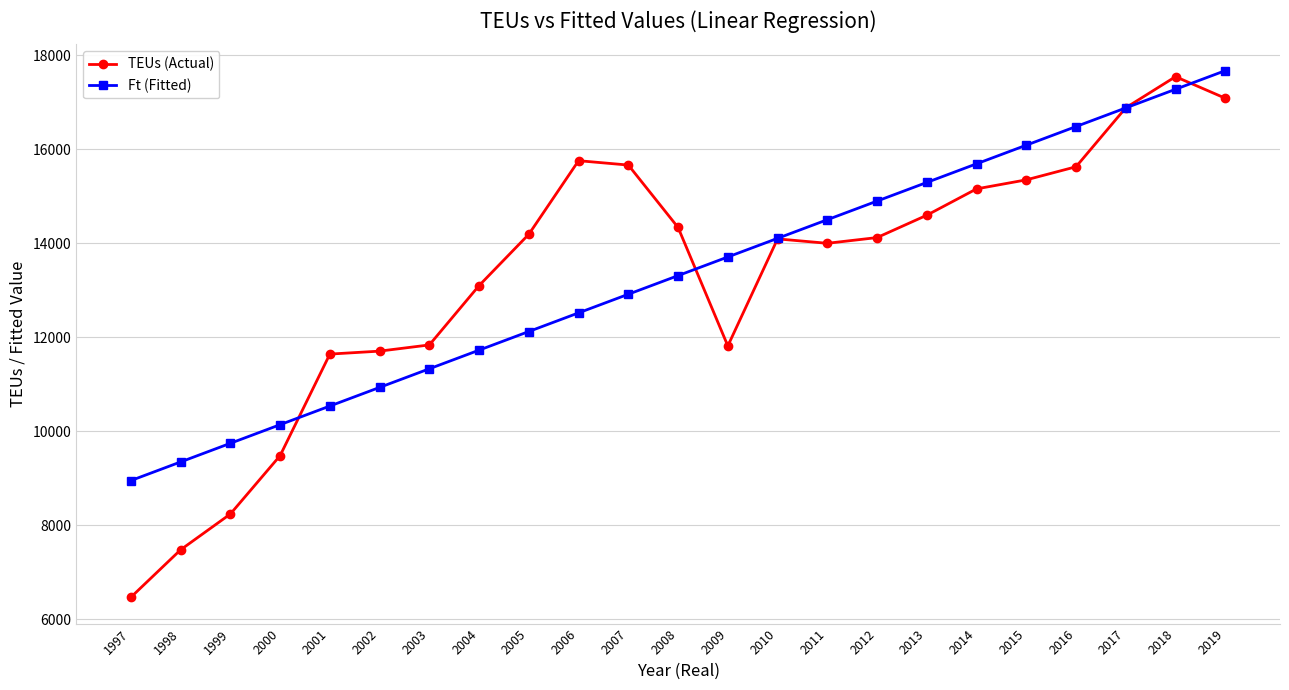

True or false: Ft (Fitted) has more than 1 interior local peaks.

False